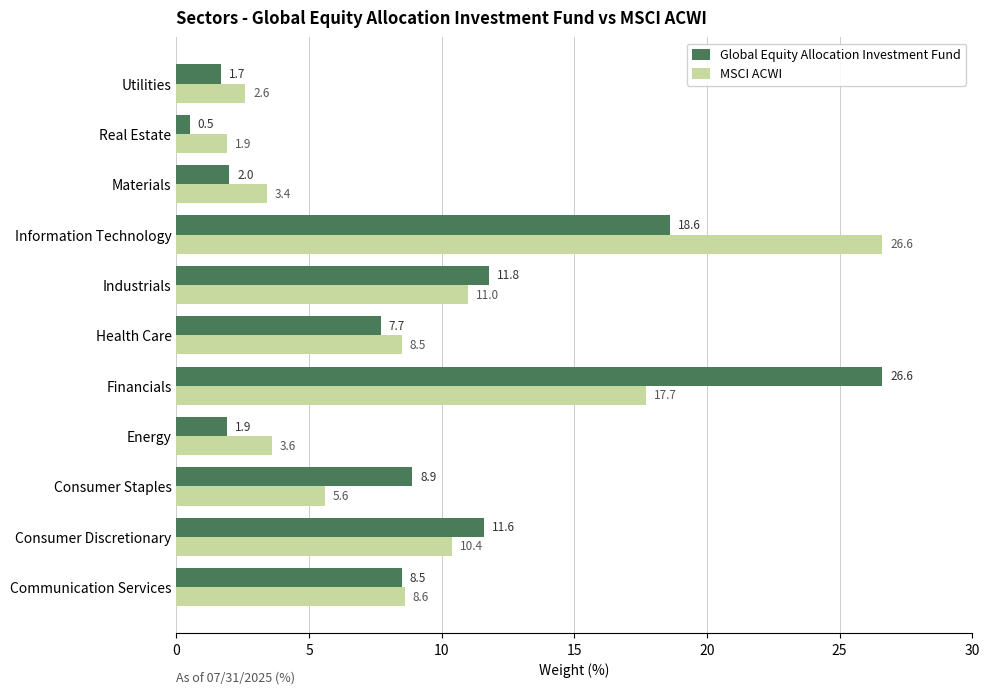

Where is MSCI ACWI nearest to the value 14?

Industrials